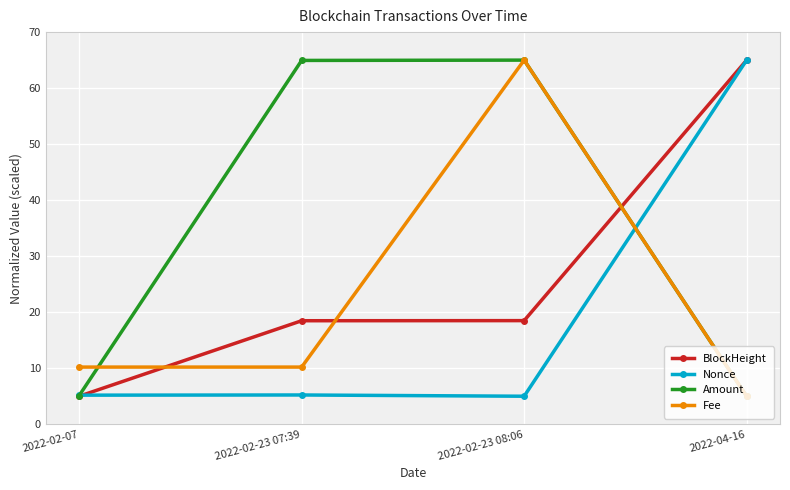

Read the Nonce value at 2022-02-07.

5.2